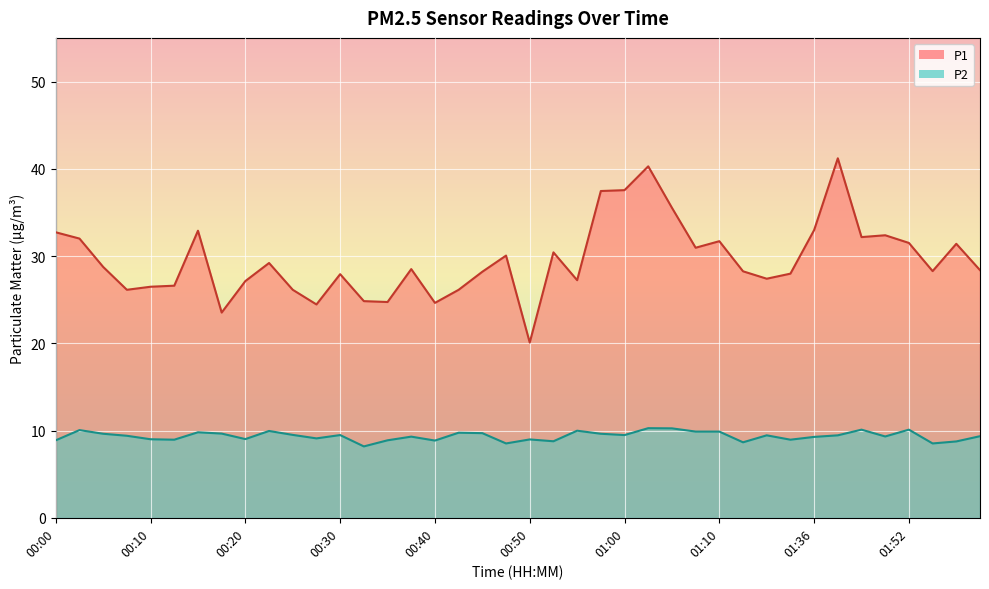

What is the difference between the highest and lowest values at 01:39?

31.8